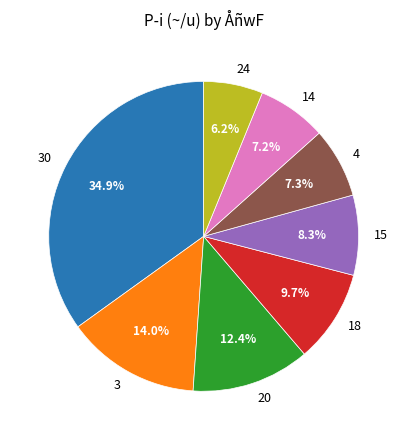

True or false: 30 accounts for 1% of the total.

False